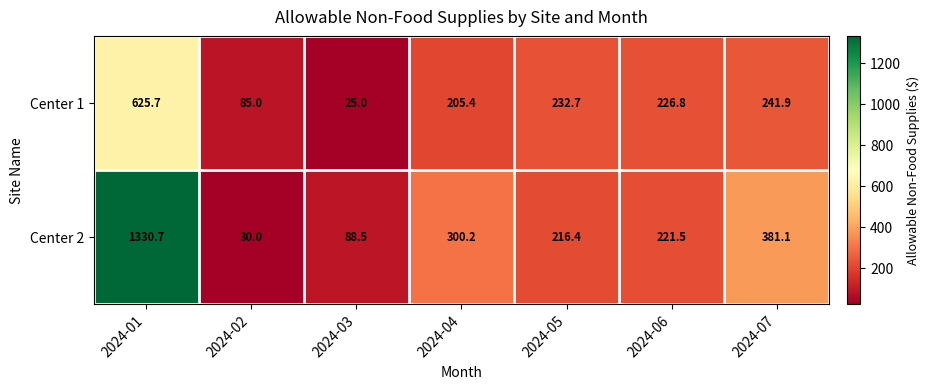

Which series has the widest spread of values?

Center 2